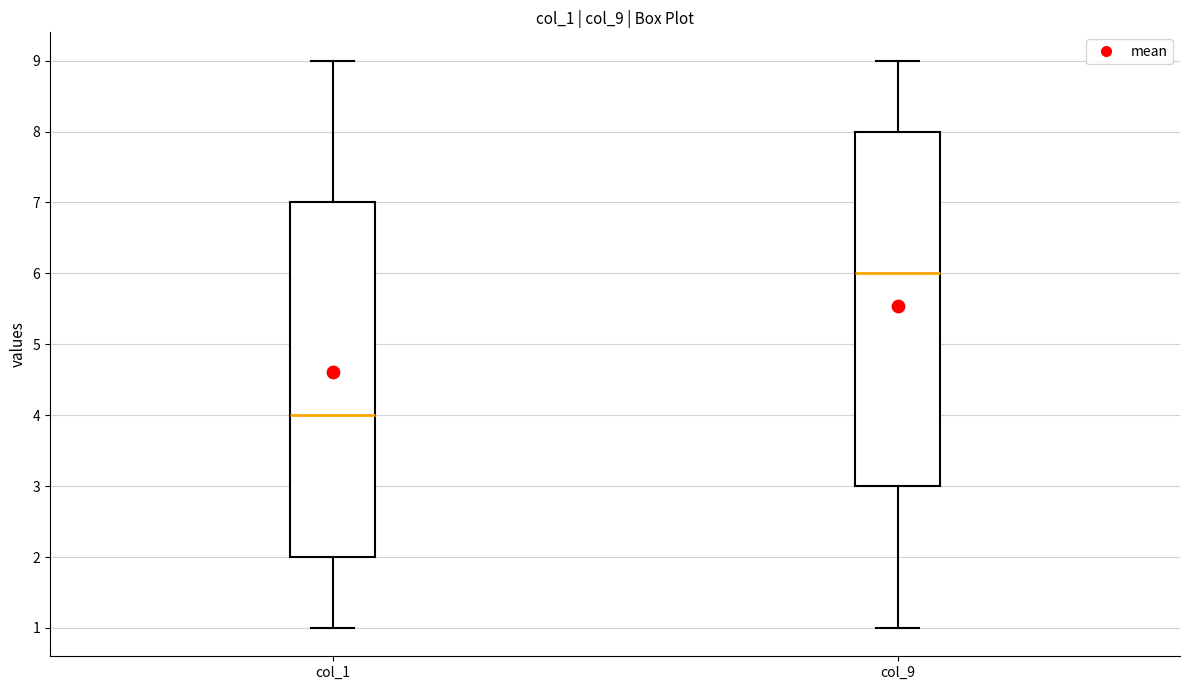

Reading left to right, transcribe this box plot: for each box, give where its median line is, the range the box spans, and where its two whiskers end, as read against the y-axis. The values are not printed on the chart, so give them approximately, as read against the axis.

col_1: median 4, box 2 to 7, whiskers 1 to 9
col_9: median 6, box 3 to 8, whiskers 1 to 9